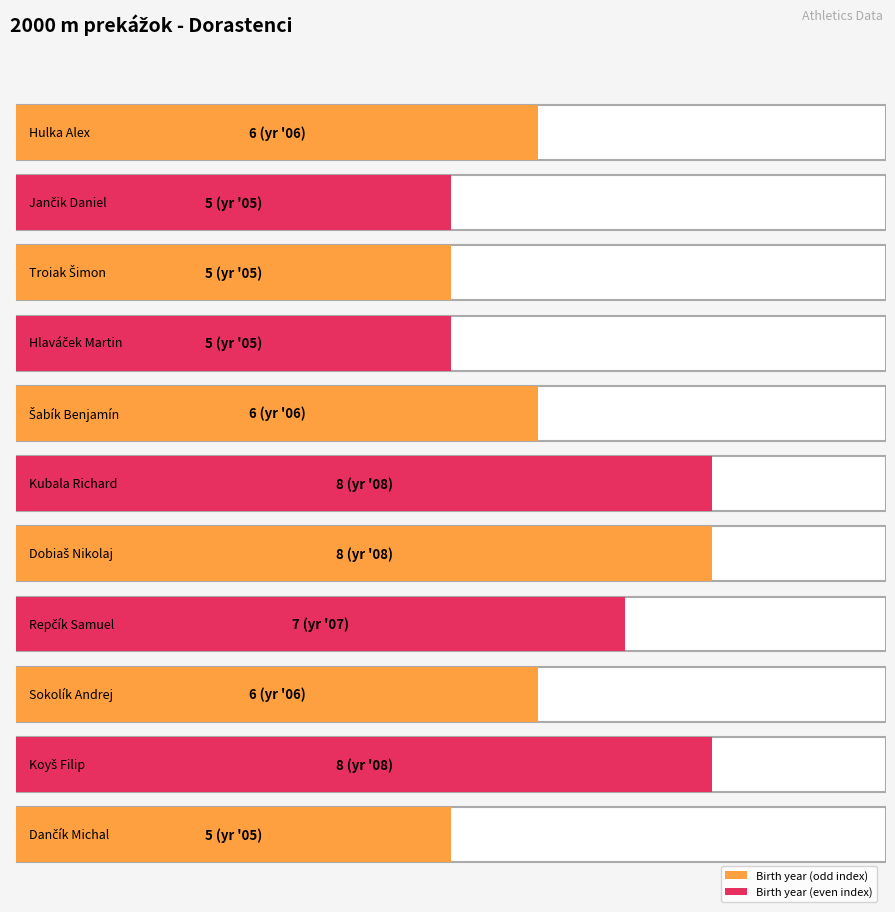

What is the ratio of the value at Repčík Samuel to the value at Šabík Benjamín?

1.2